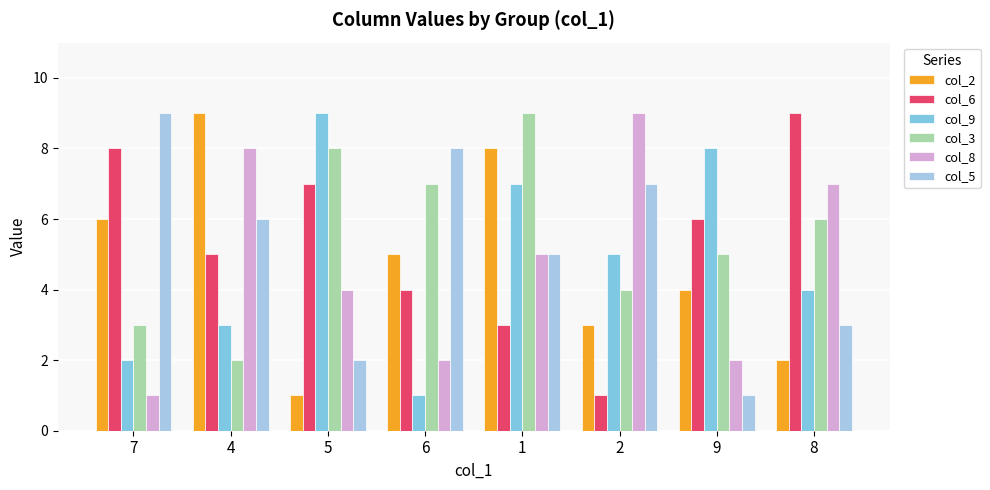

How many bars are there in total?

48